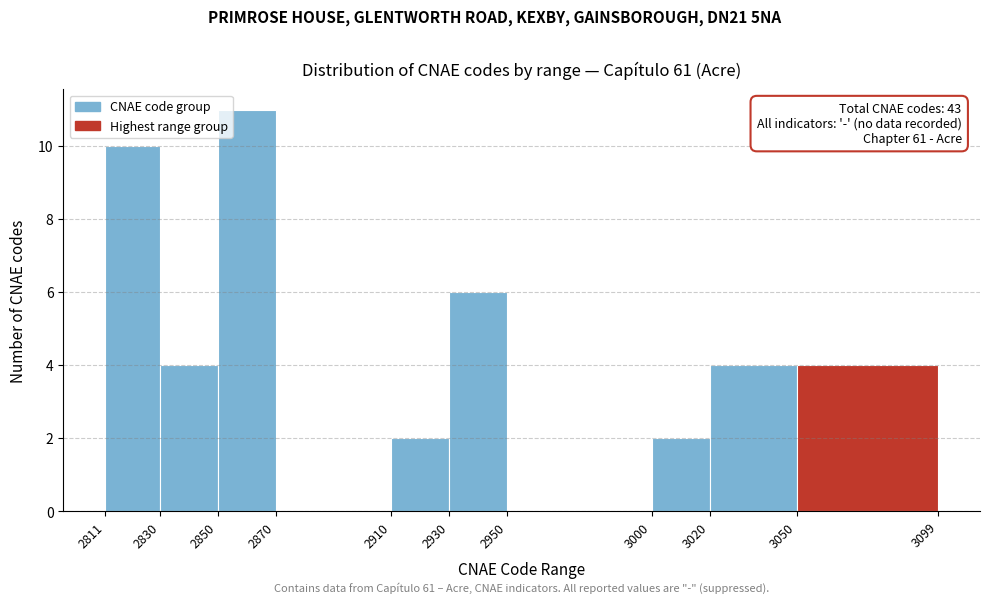

Over which range of the x-axis is the bar tallest?

2850 to 2870